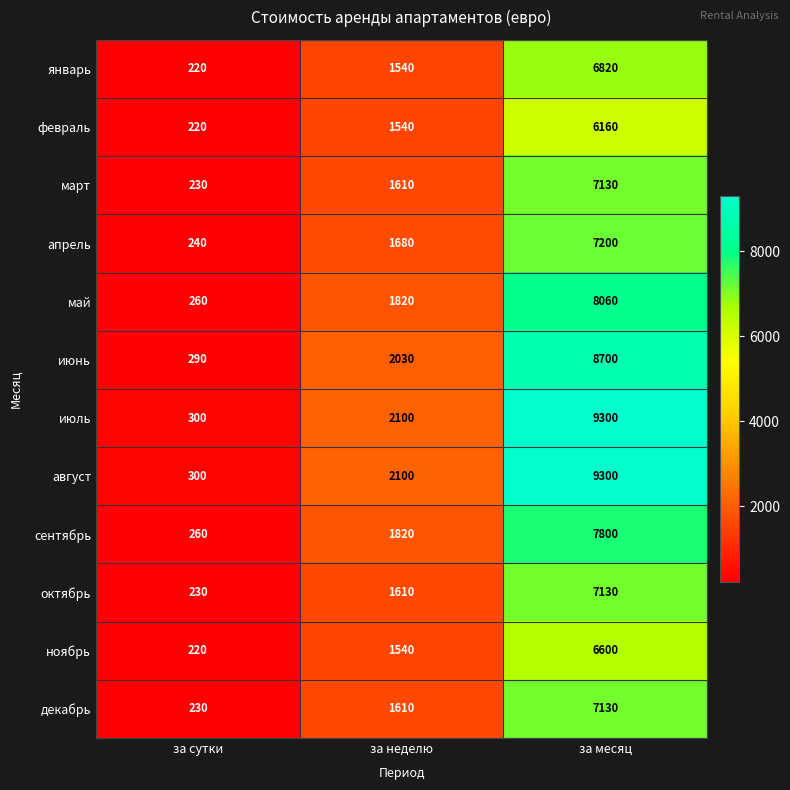

At how many categories does at least one series exceed 6441?

1